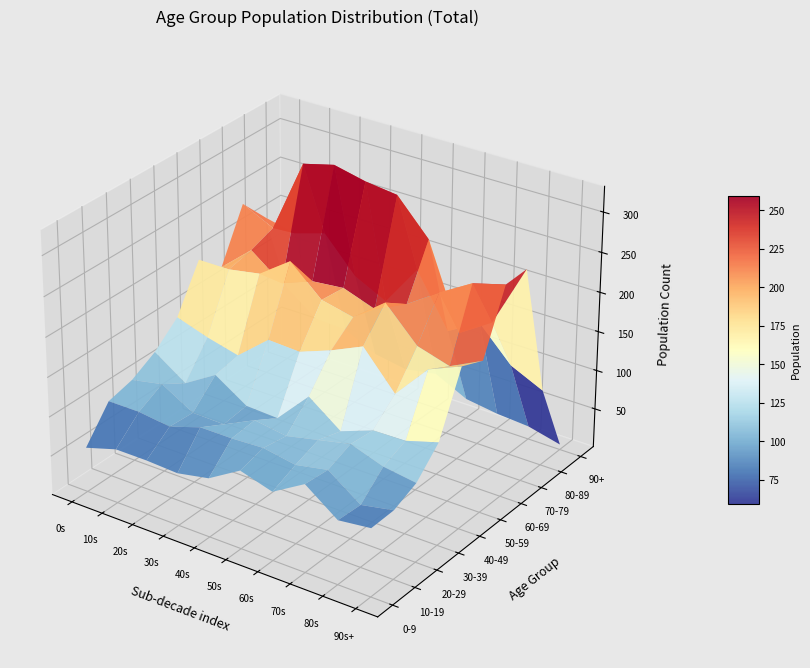

At how many categories does at least one series exceed 32?

10